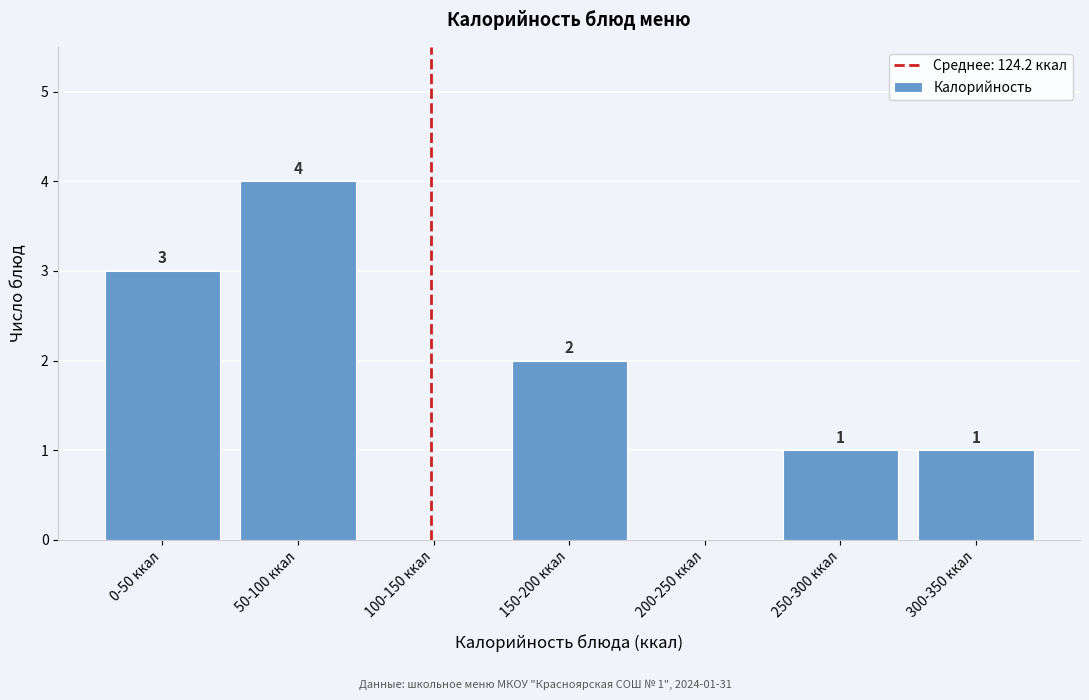

Reading left to right, transcribe all the data shown in this chart.

0-50 ккал=3	50-100 ккал=4	100-150 ккал=0	150-200 ккал=2	200-250 ккал=0	250-300 ккал=1	300-350 ккал=1